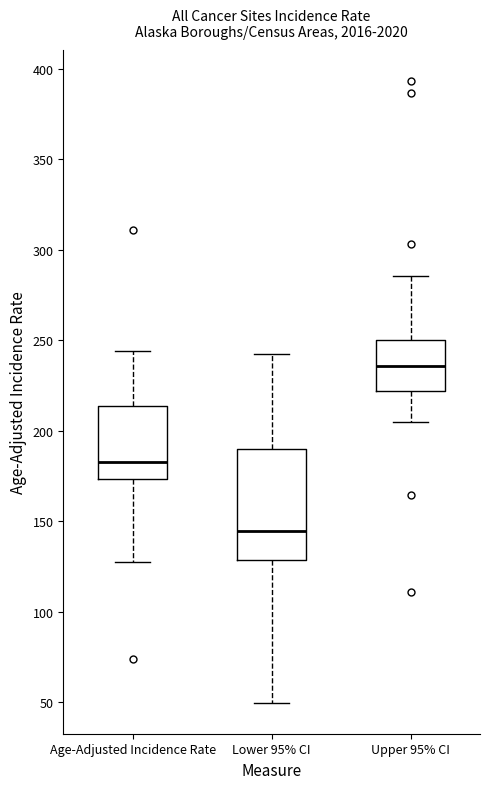

Which box's median line is the highest?

Upper 95% CI